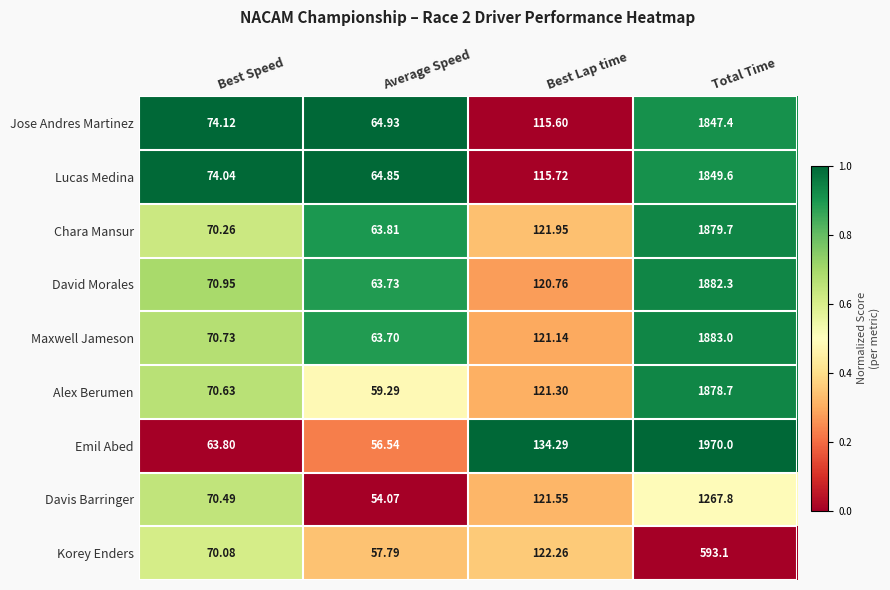

Which category has the highest value across all series?

Total Time